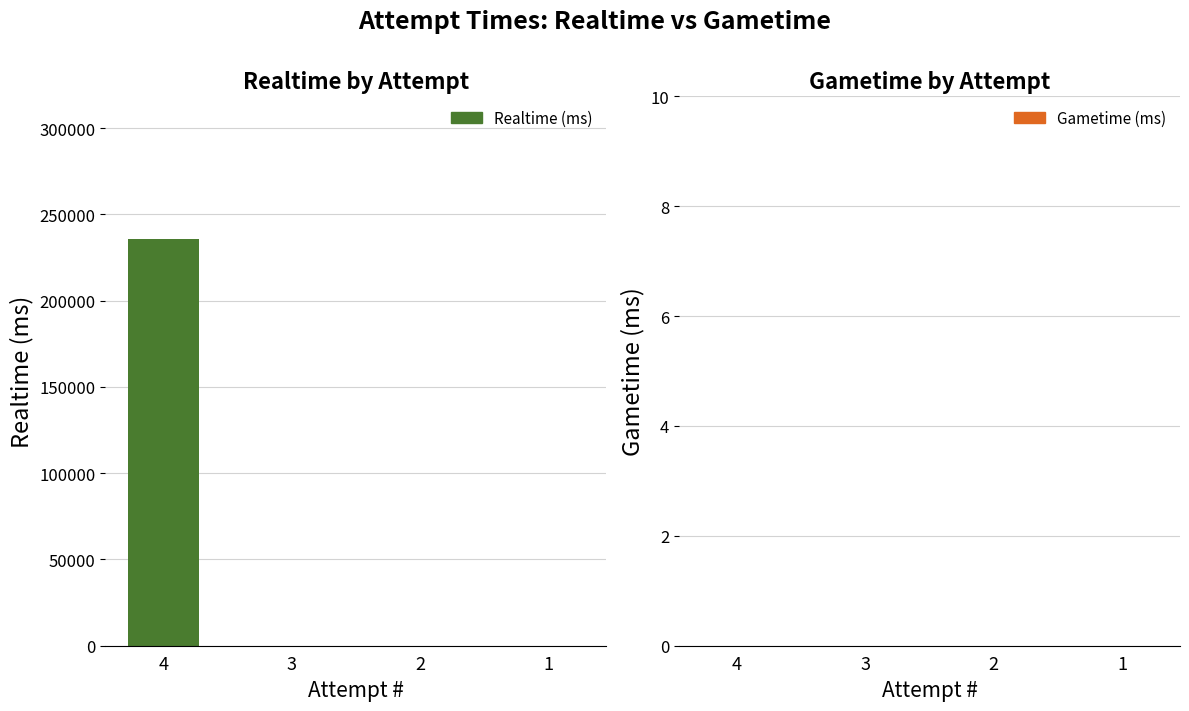

Rank the series by their maximum value, from highest to lowest.

Realtime (ms), Gametime (ms)